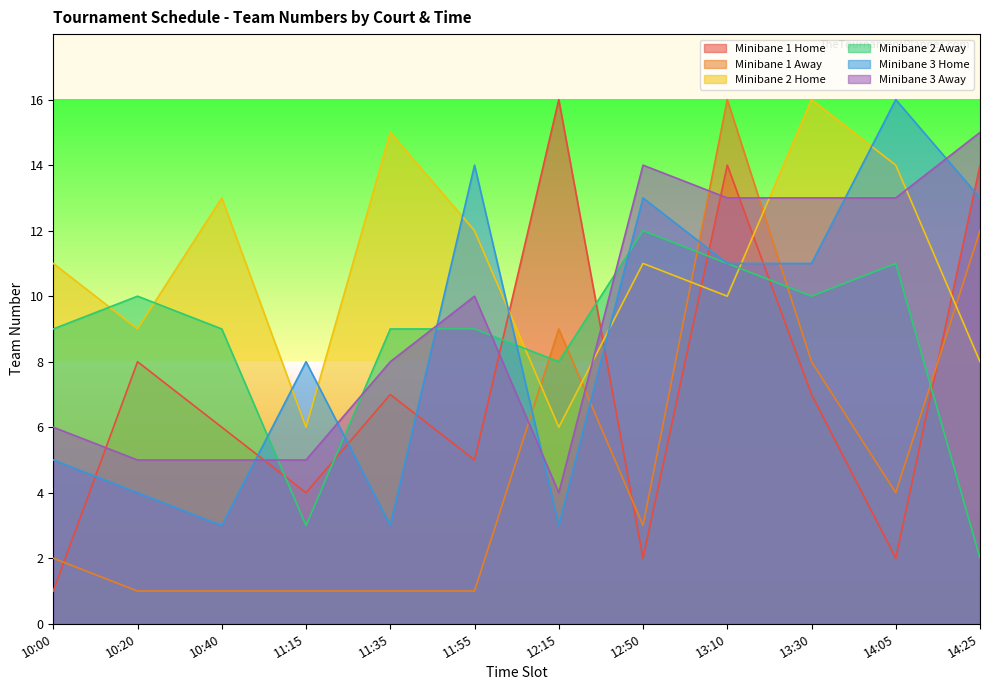

At which label is Minibane 2 Home closest to 11?

10:00